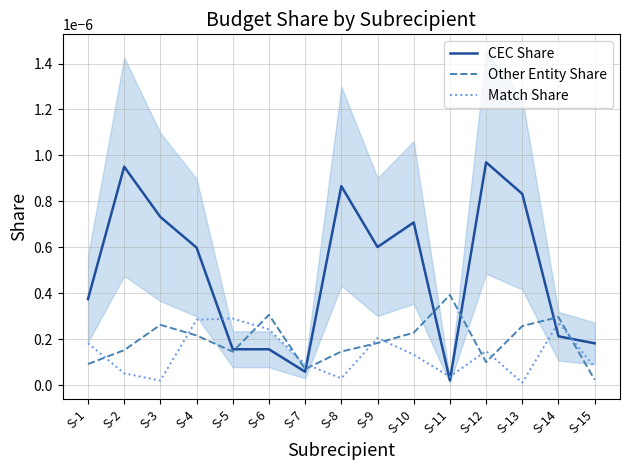

At which category is the sum across all series the highest?

S-12